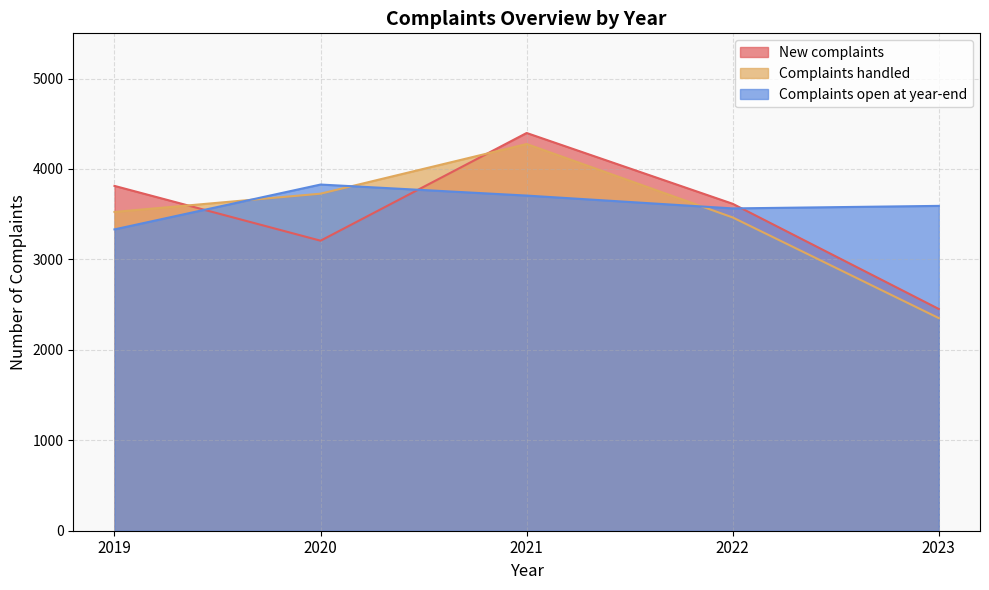

At which label does Complaints handled reach its peak?

2021